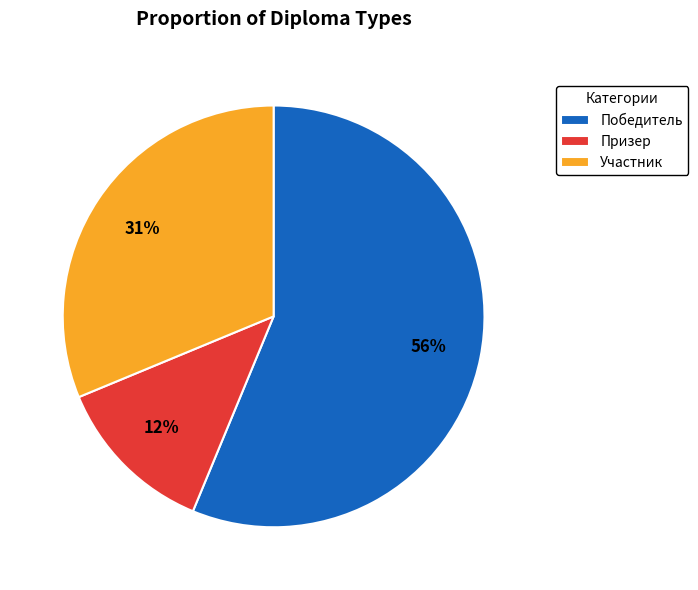

Which category has the biggest portion of the pie?

Победитель